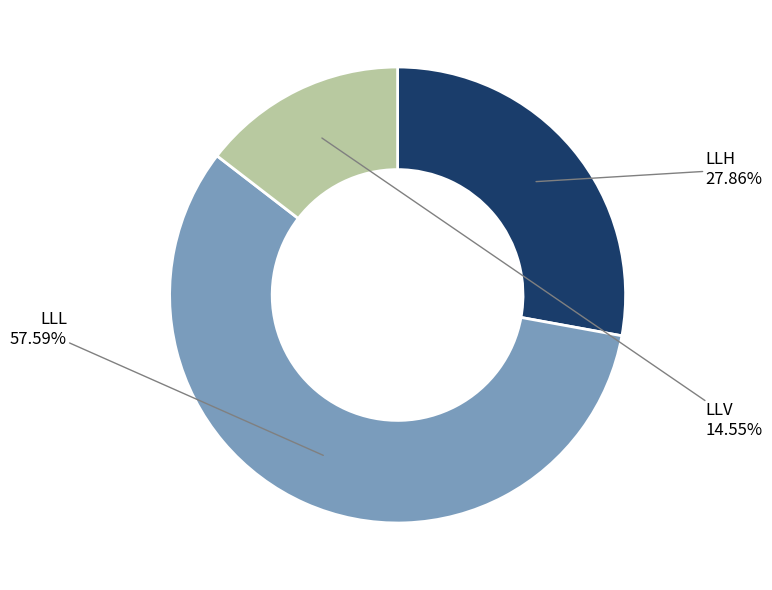

What percentage is the LLL slice, to the nearest percent?

58%